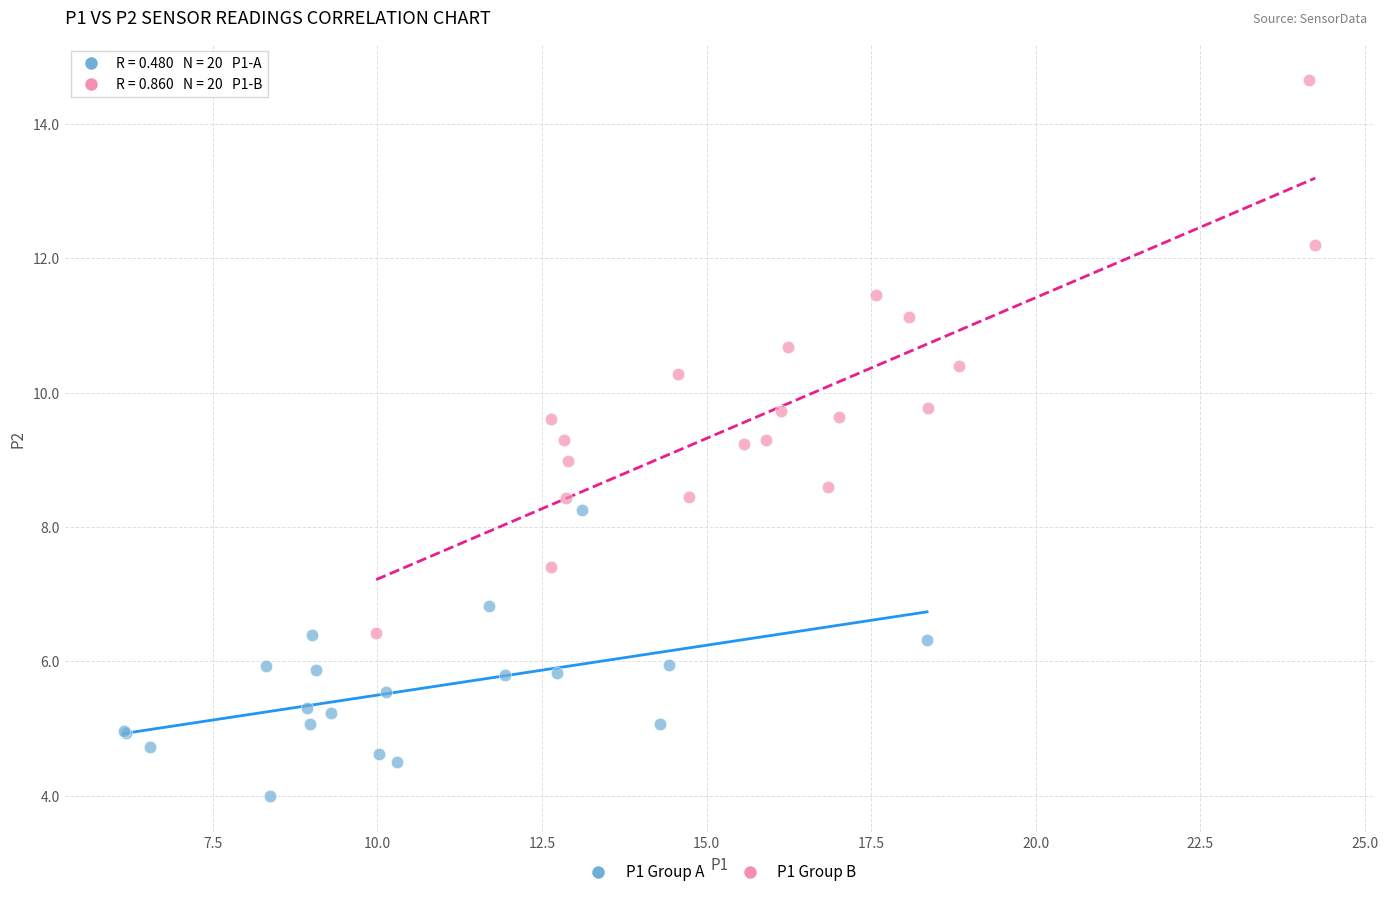

Which series reaches the minimum Y coordinate?

P1 Group A